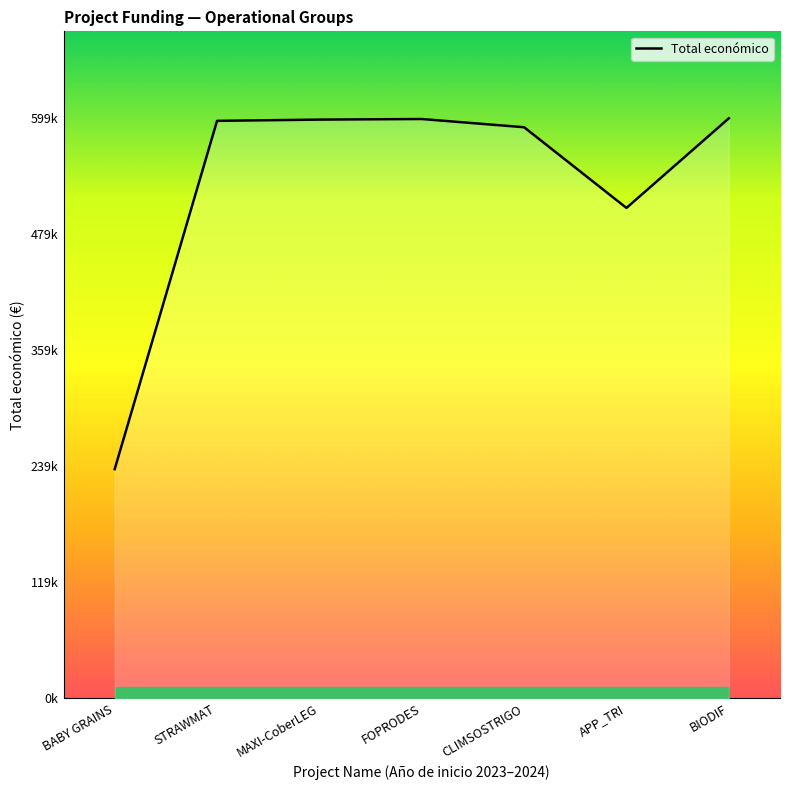

The value at APP_TRI is 245068. True or false?

False